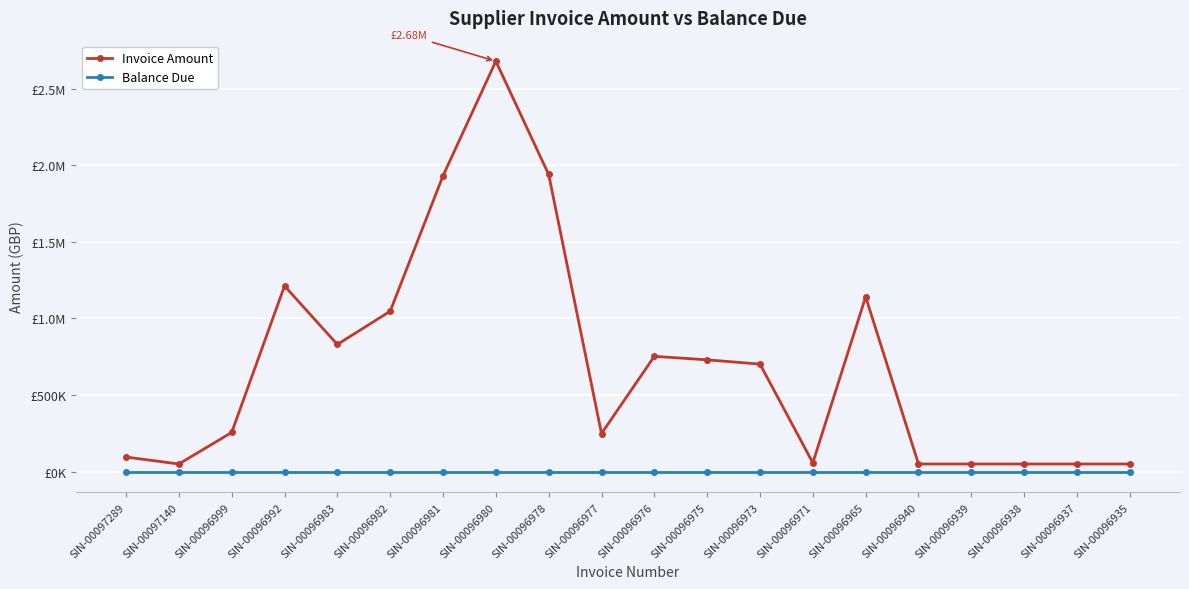

True or false: Balance Due and Invoice Amount cross at least once.

False